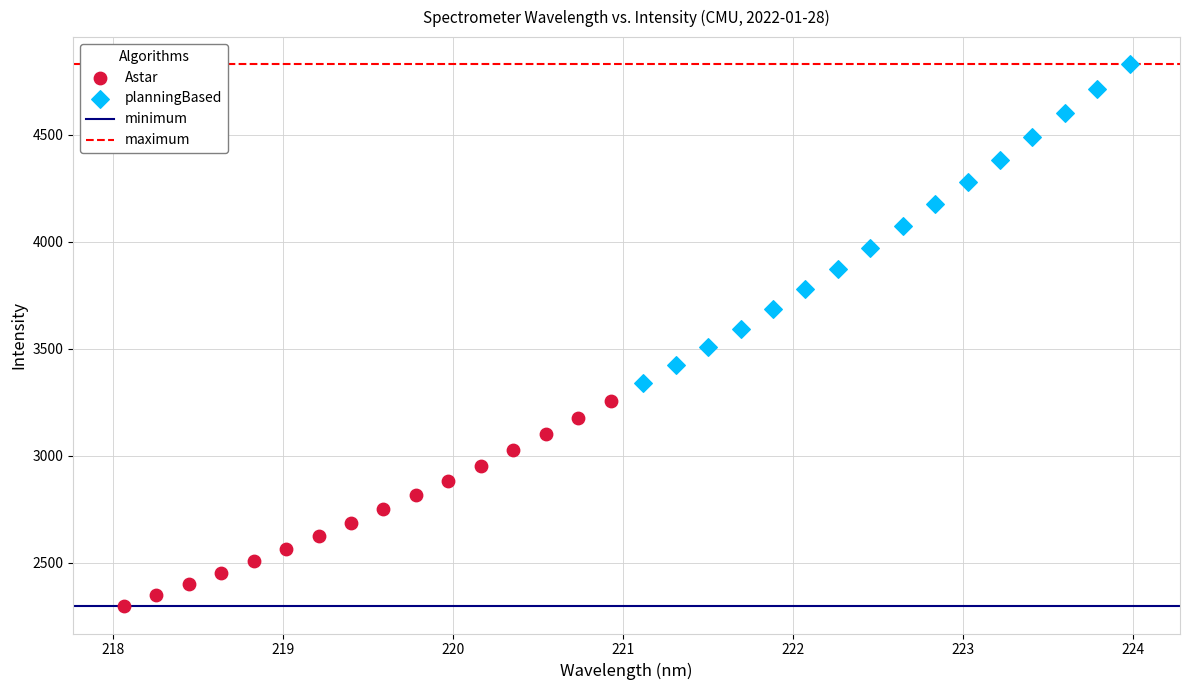

Which series contains the lowest Y value?

Astar